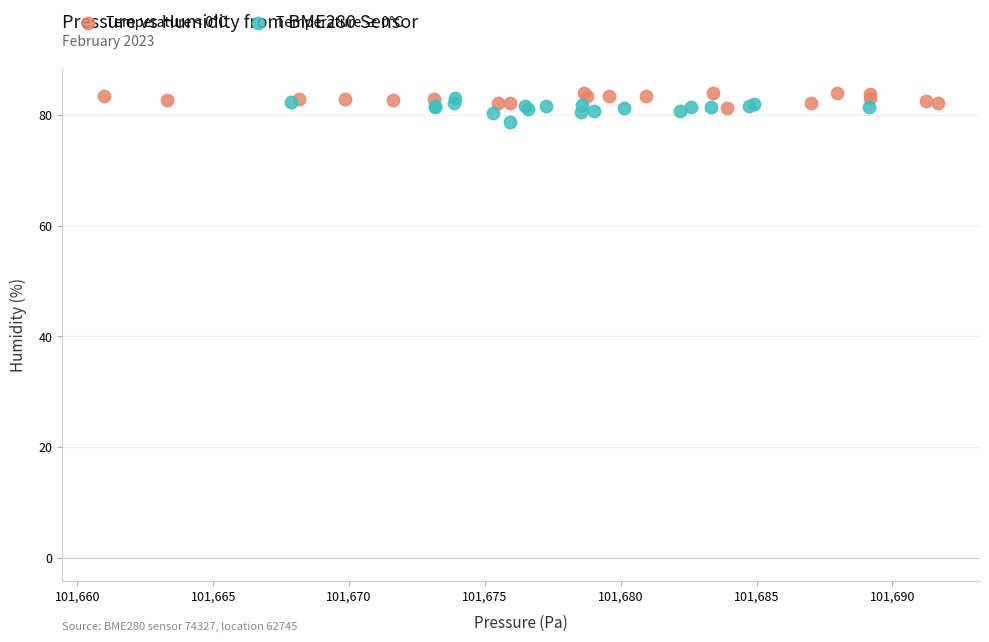

Which series reaches the minimum Y coordinate?

Temperature ≥ 0°C